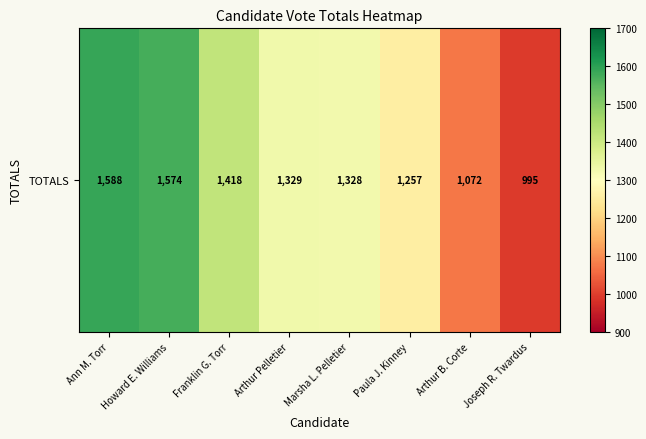

List the labels in order of value, smallest first.

Joseph R. Twardus, Arthur B. Corte, Paula J. Kinney, Marsha L. Pelletier, Arthur Pelletier, Franklin G. Torr, Howard E. Williams, Ann M. Torr